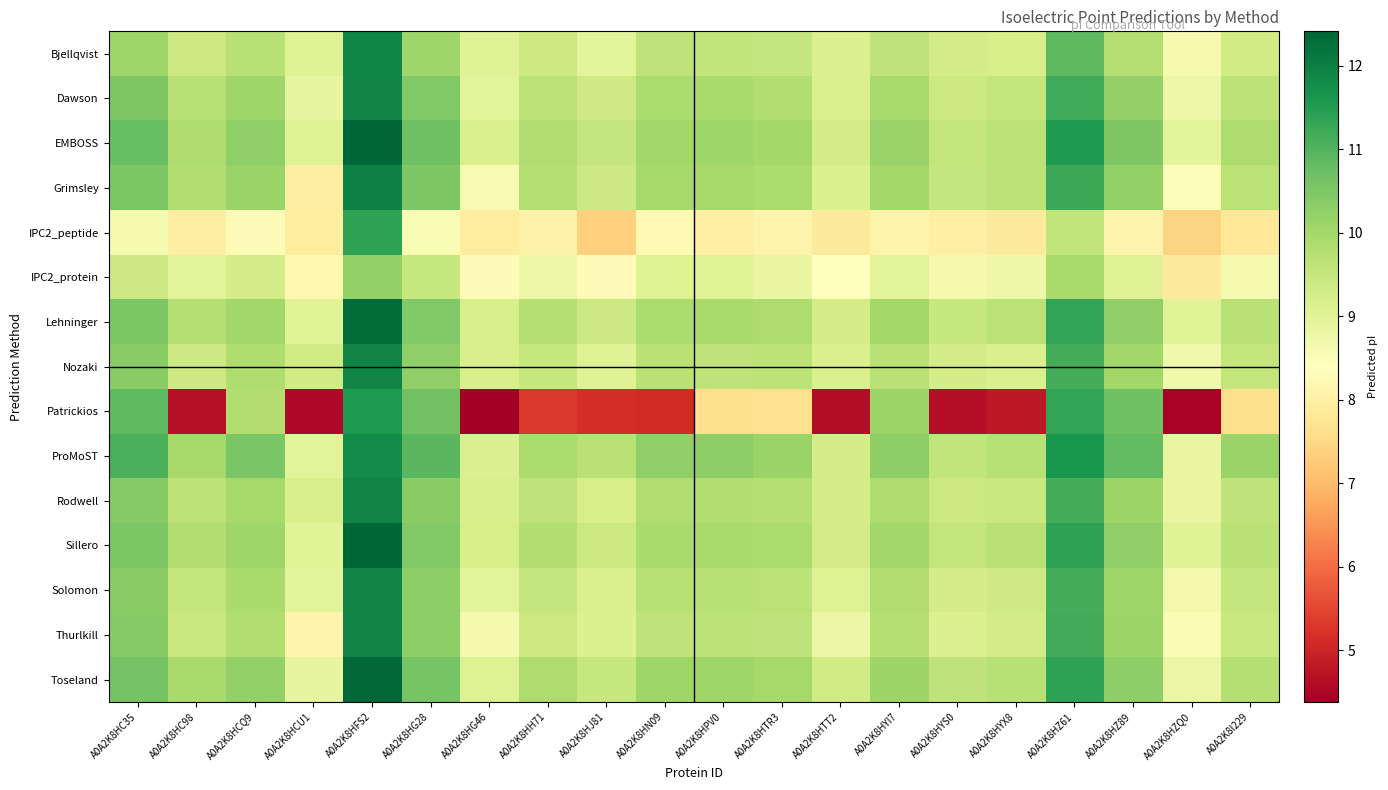

How many data points does each series have?

20